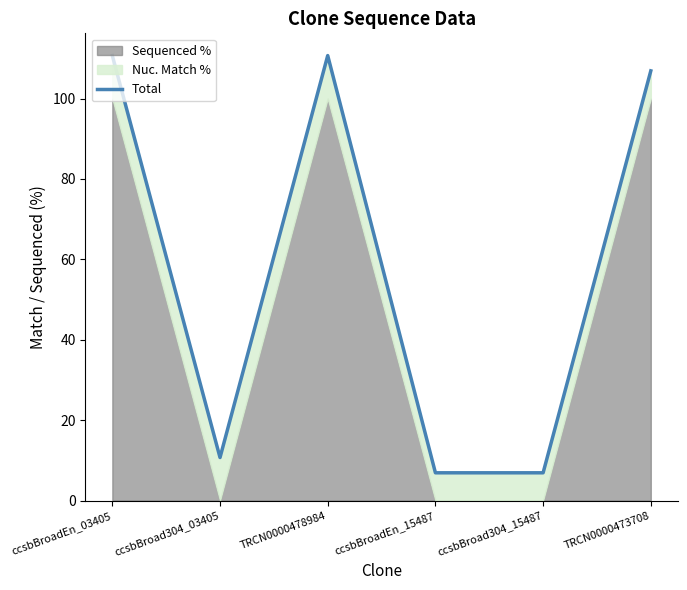

Between TRCN0000473708 and ccsbBroadEn_03405, which is larger?

ccsbBroadEn_03405